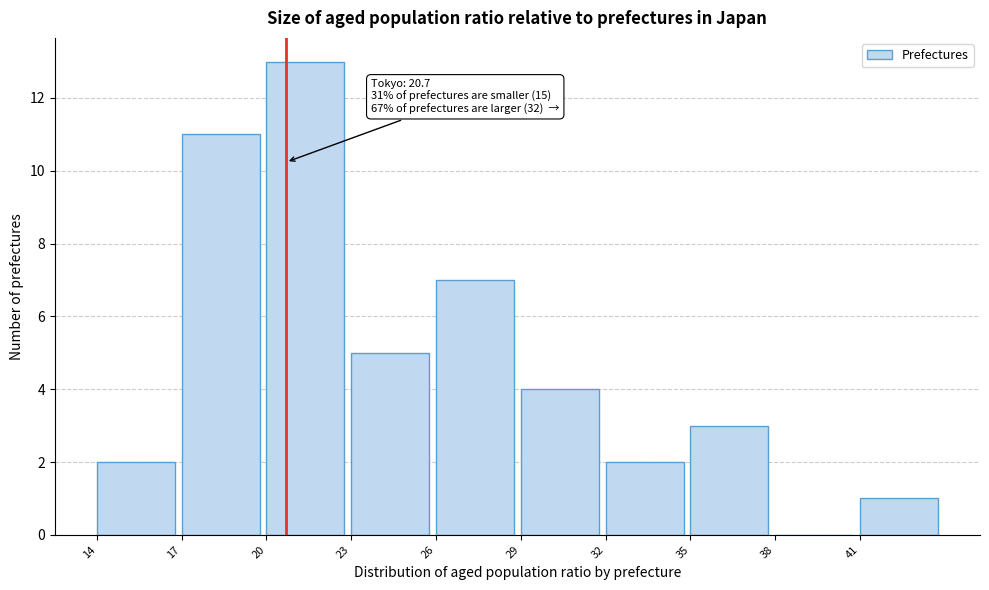

Over which range of the x-axis is the bar tallest?

20 to 23